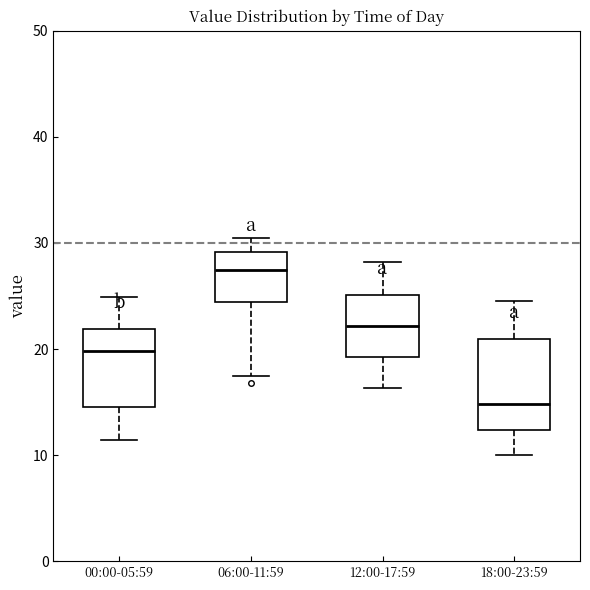

Which box's median line is the lowest?

18:00-23:59